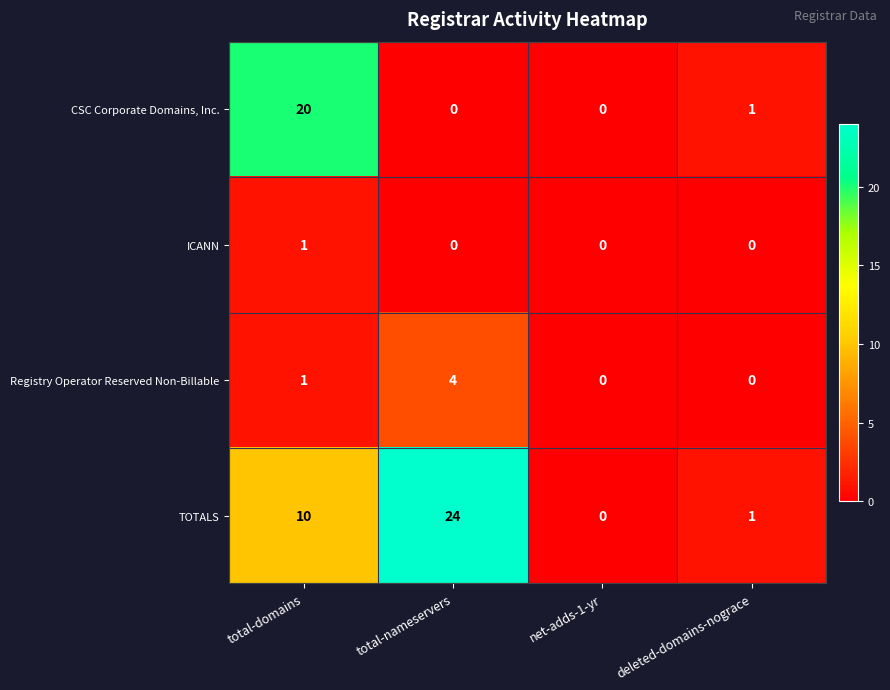

At which category is the sum across all series the highest?

total-domains